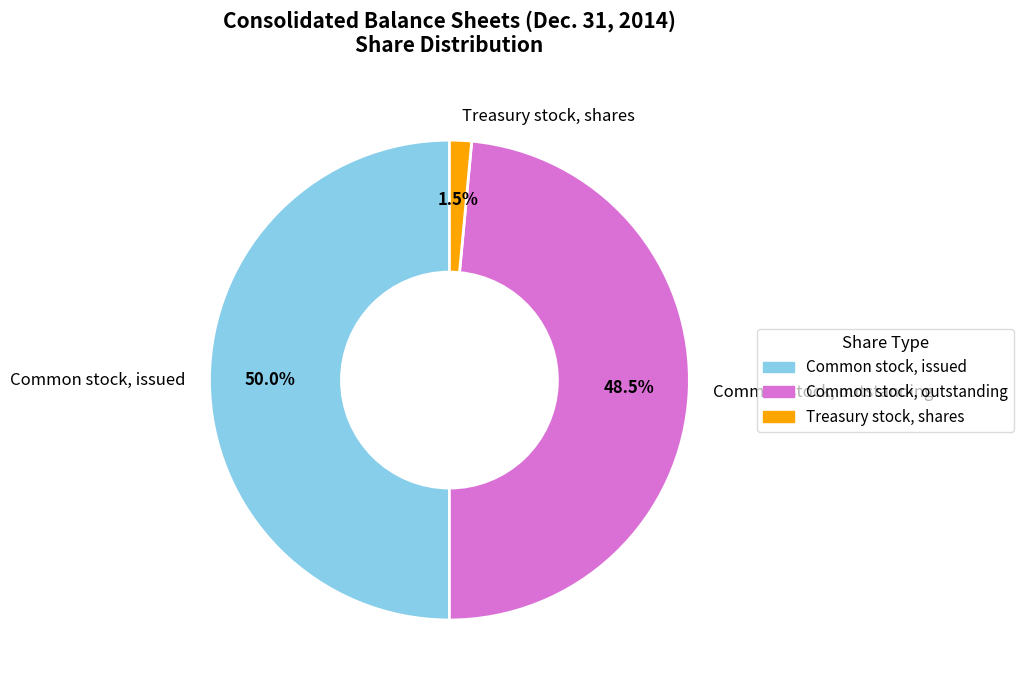

What is the largest slice in the pie chart?

Common stock, issued